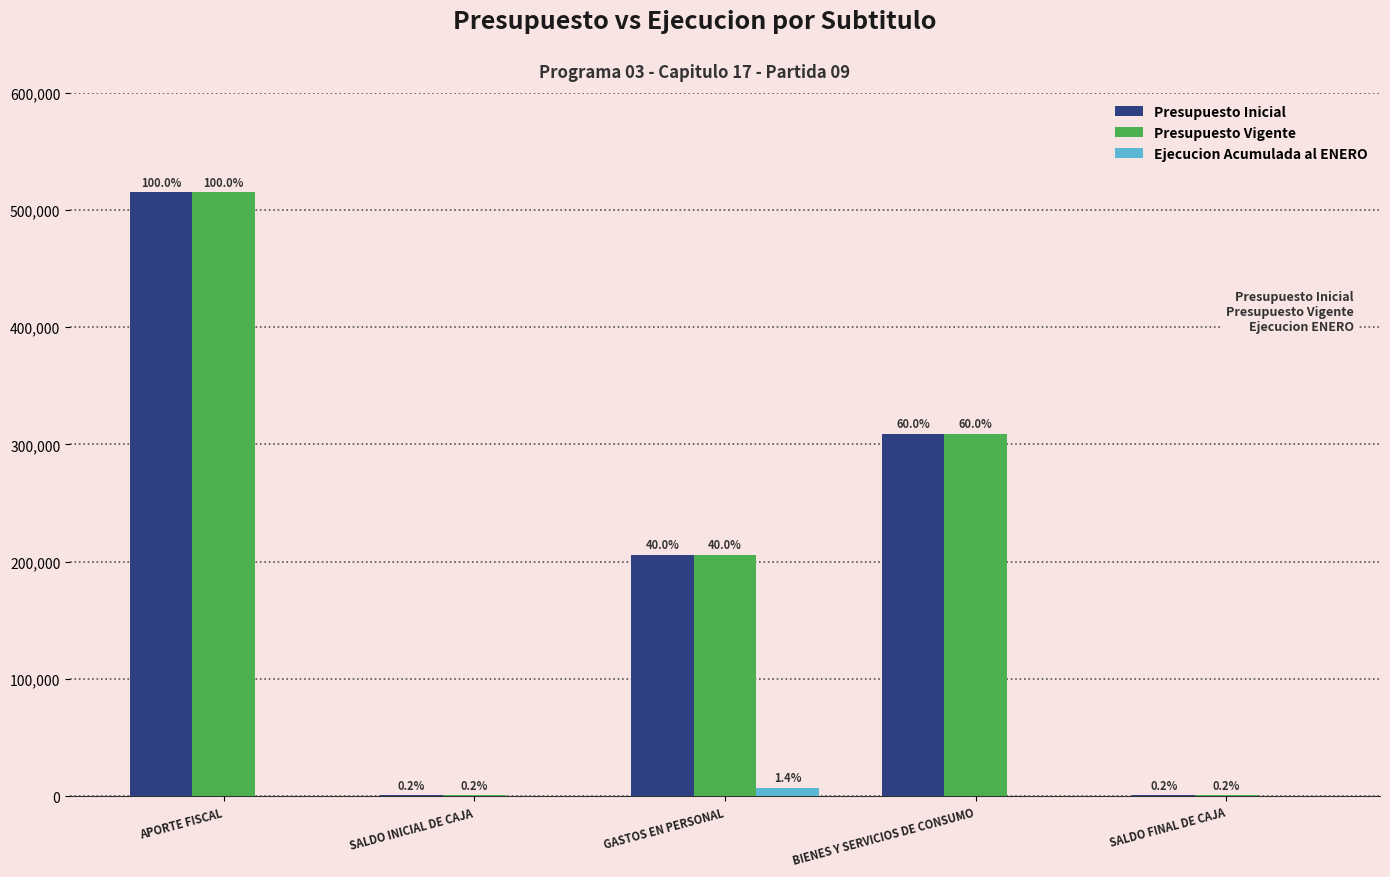

At which category is the sum across all series the highest?

APORTE FISCAL